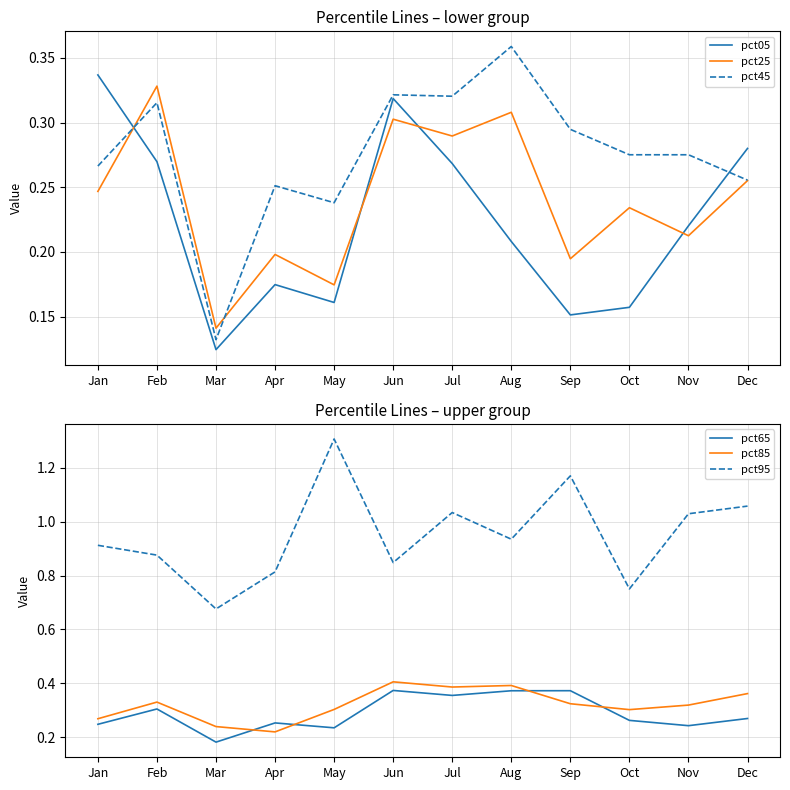

What is the average value of the pct25 series?

0.2